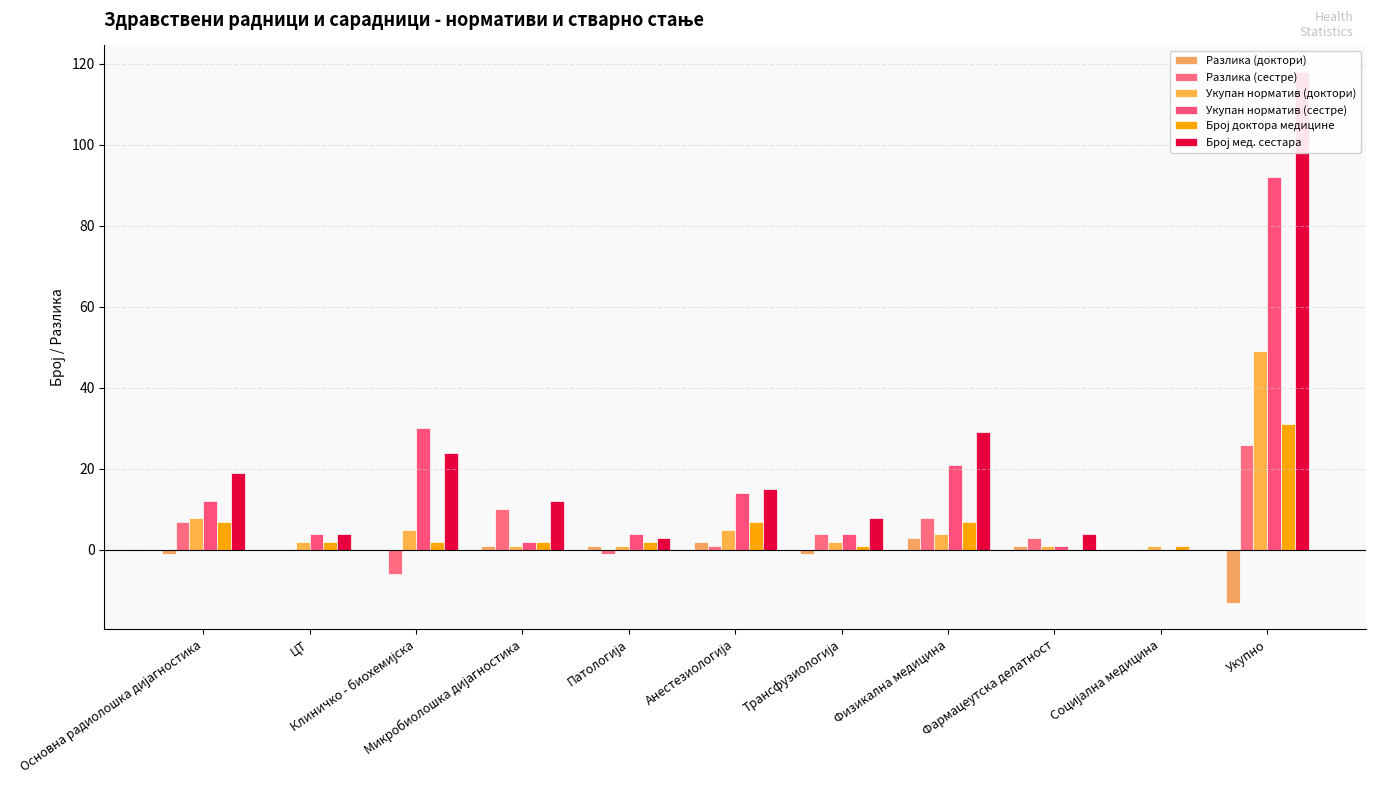

Which category has the highest value in the Разлика (сестре) series?

Укупно